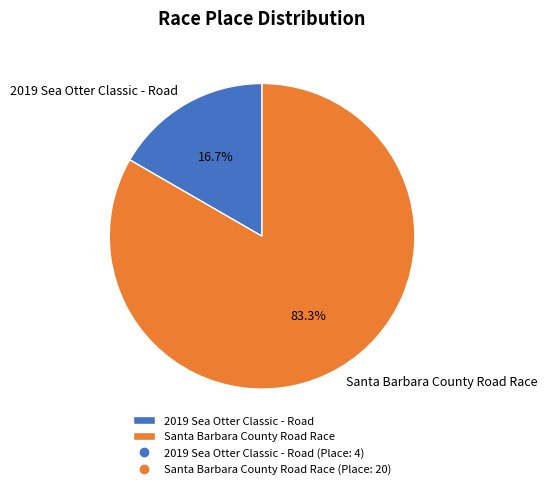

To the nearest percent, what percentage of the pie is Santa Barbara County Road Race?

83%